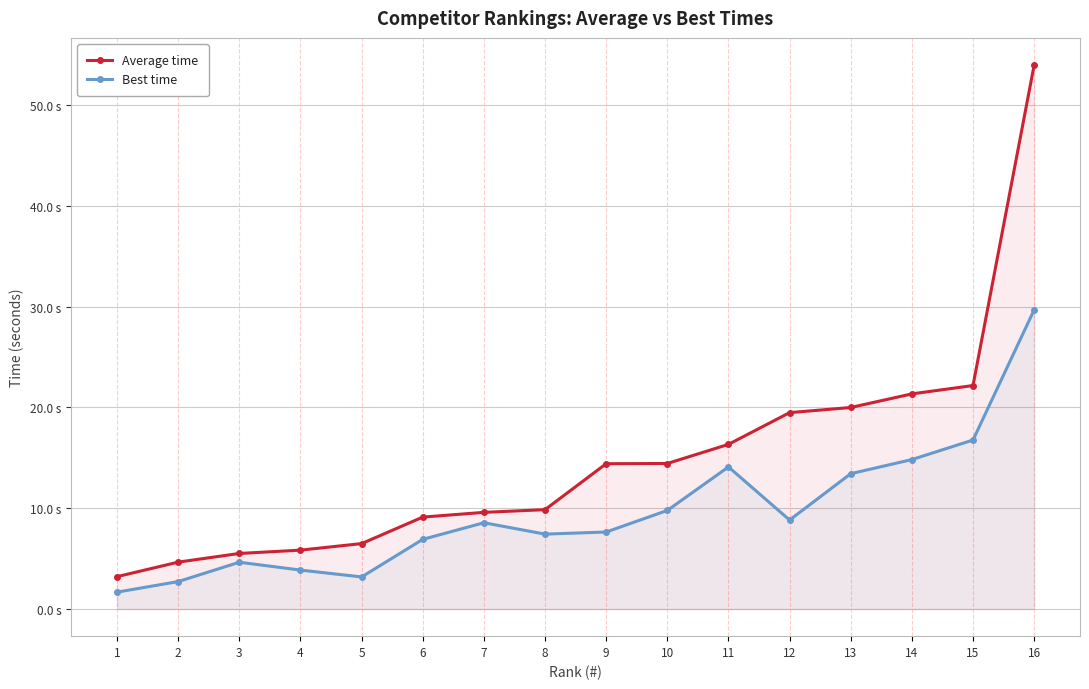

Rank the categories by Average time value from lowest to highest.

1, 2, 3, 4, 5, 6, 7, 8, 9, 10, 11, 12, 13, 14, 15, 16